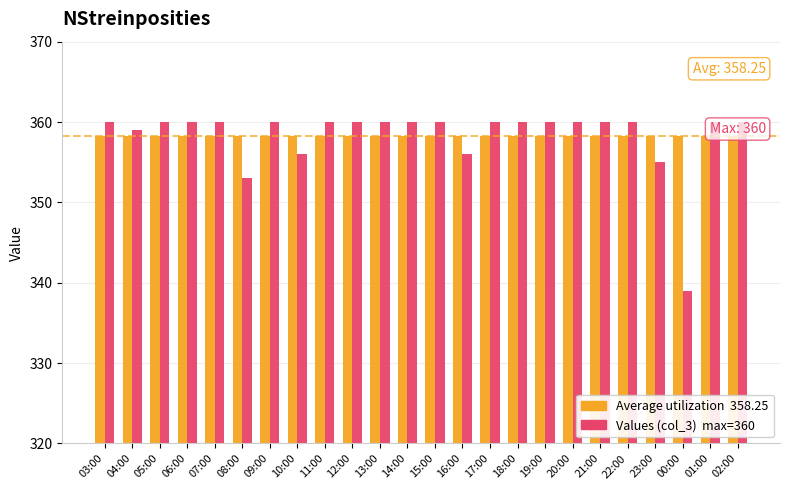

Is the value of Average utilization at 15:00 greater than the value of Values (col_3) at 07:00?

No